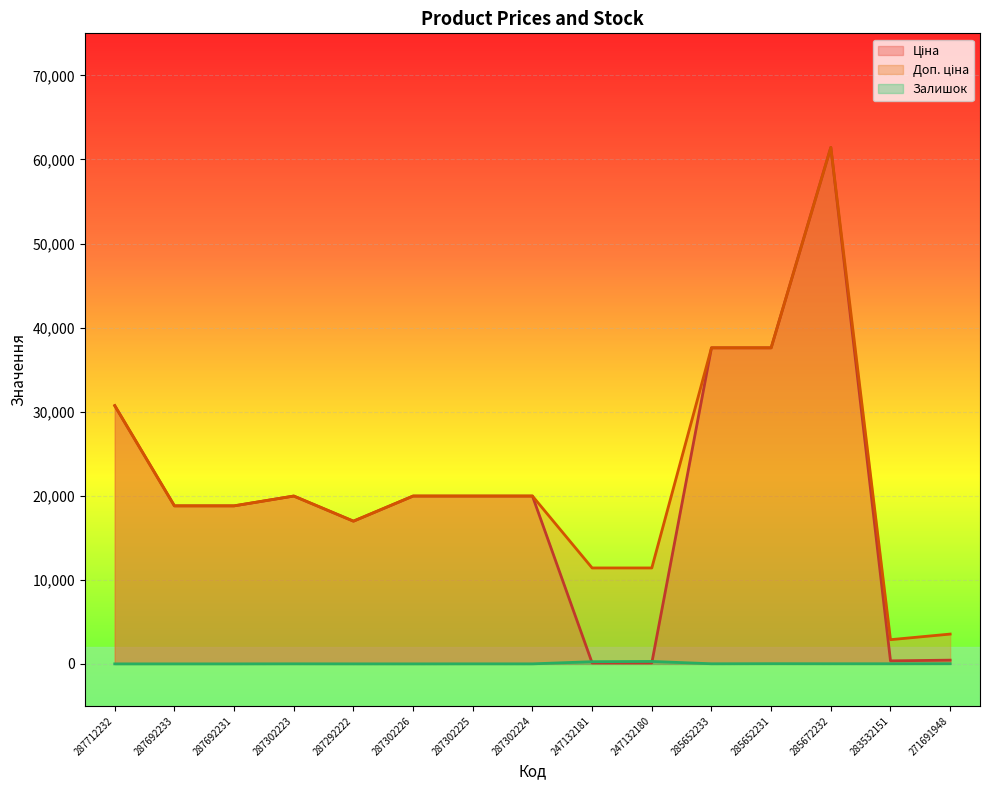

How many data points in Доп. ціна are above 19964?

8